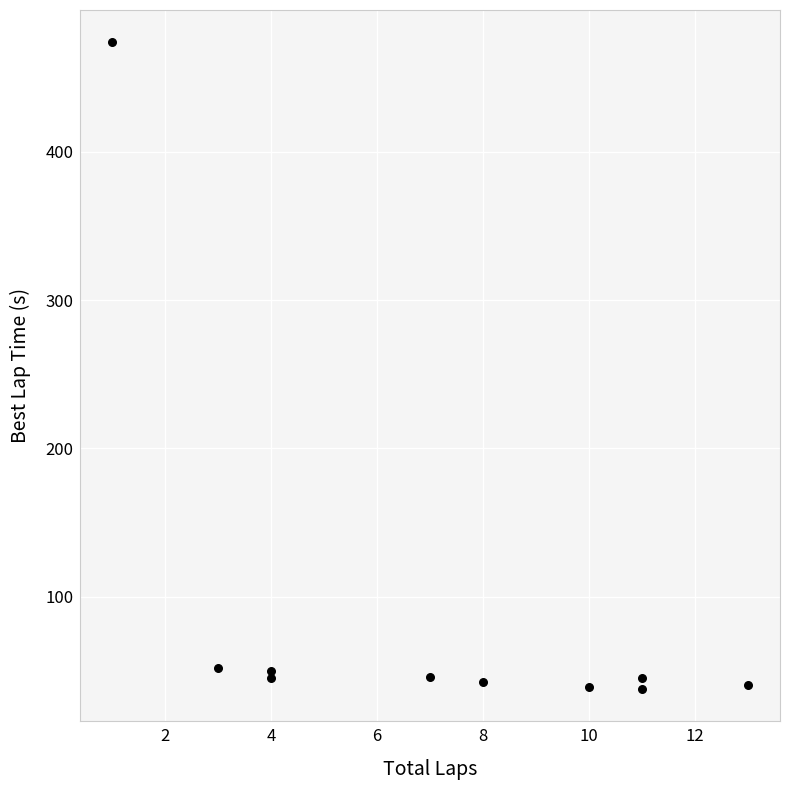

What is the average Y value?

87.1